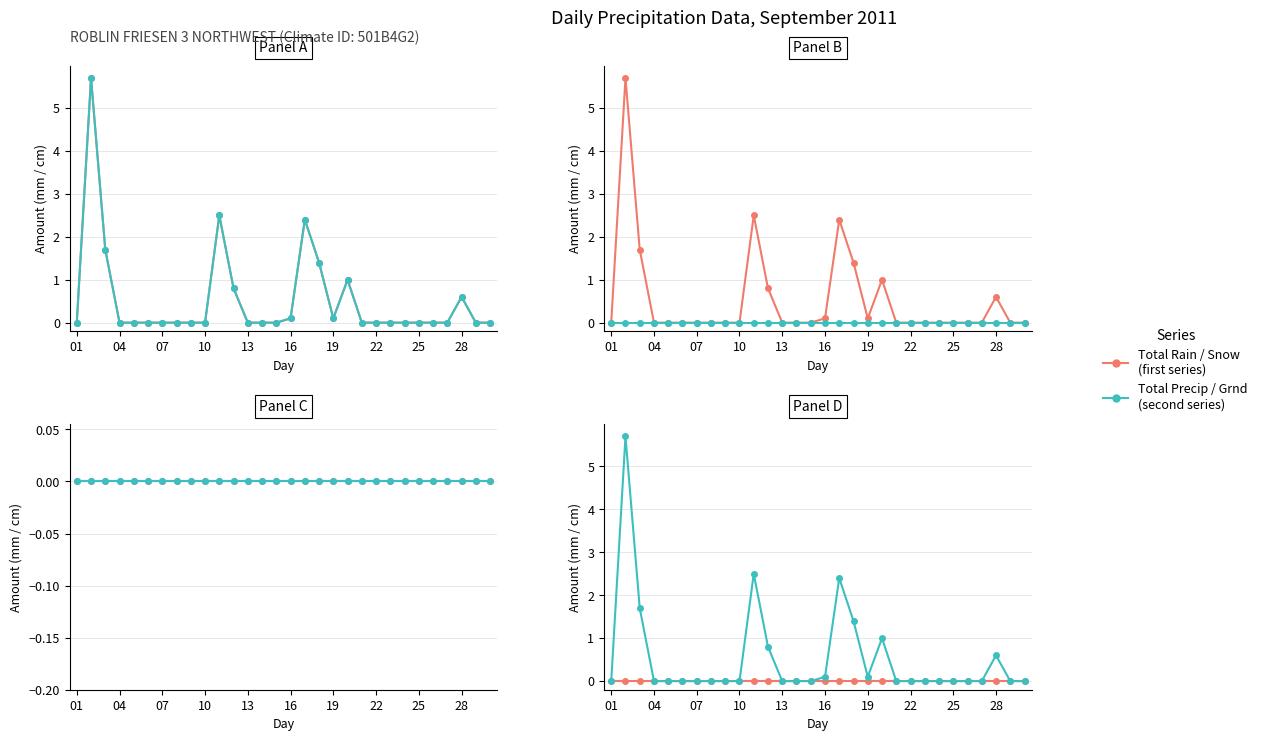

Is the value of Snow on Grnd (cm) at 23 greater than the value of Total Snow (cm) at 13?

No